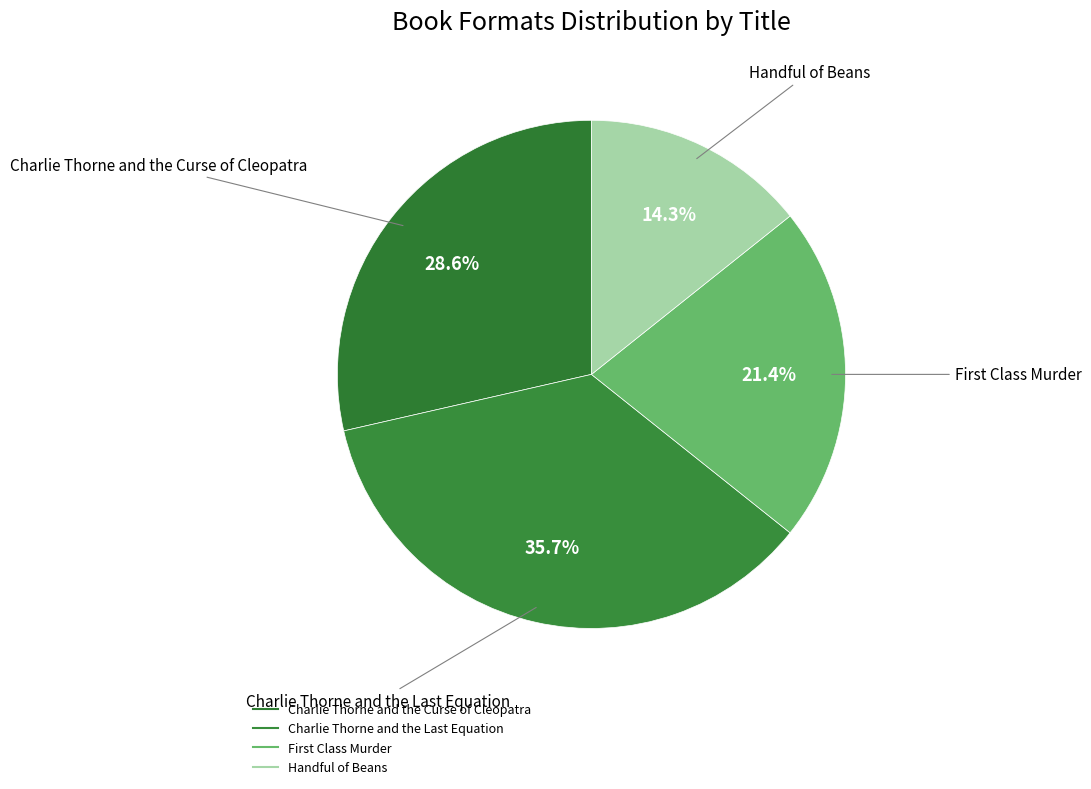

How many slices are in this pie chart?

4